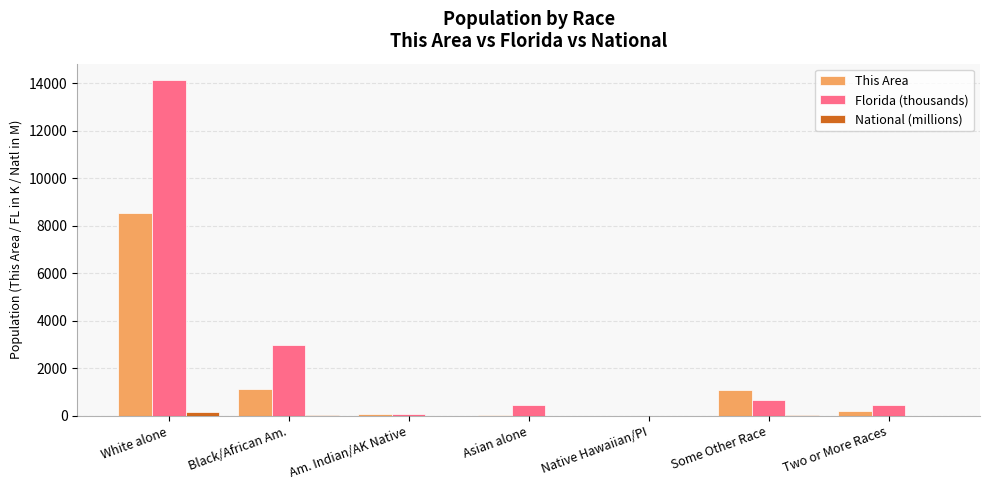

What is the highest value of the This Area series?

8535.0